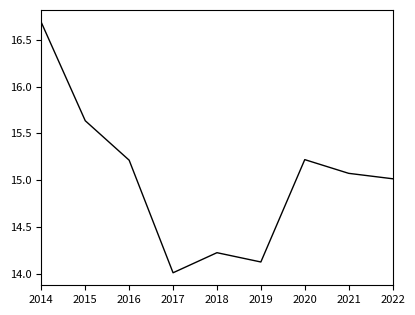

Read the value at 2014.

16.7